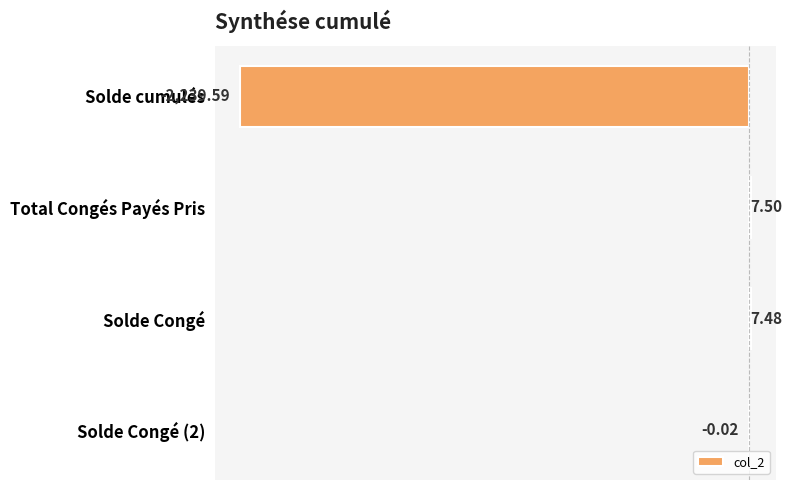

What is the sum of the values at Total Congés Payés Pris and Solde Congé (2)?

7.5